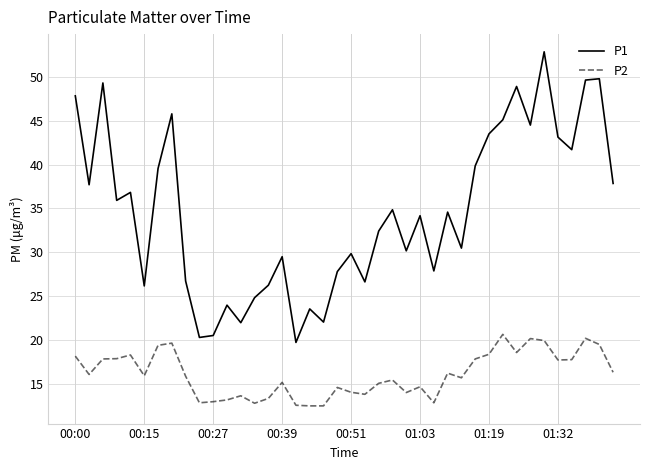

Rank the series by their maximum value, from highest to lowest.

P1, P2